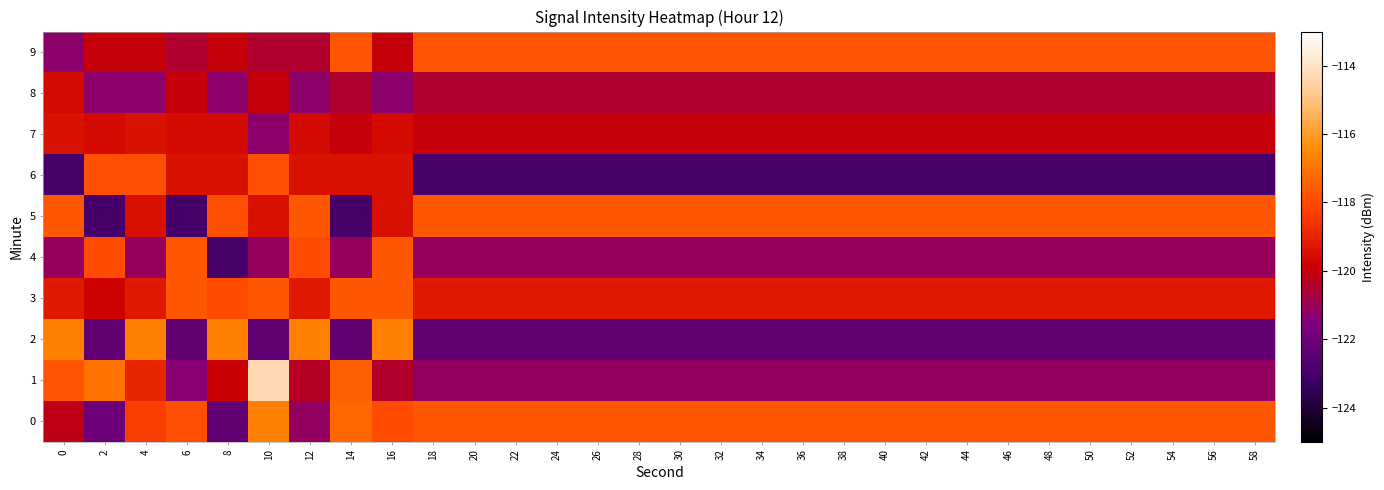

Between 8 and 54, which series saw the biggest shift?

2